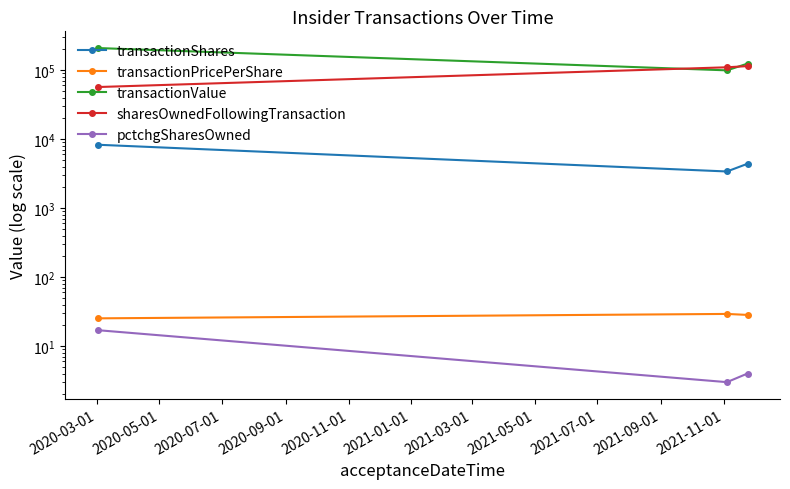

Is it true that transactionShares equals 4796.6 at 2020-05-01?

False